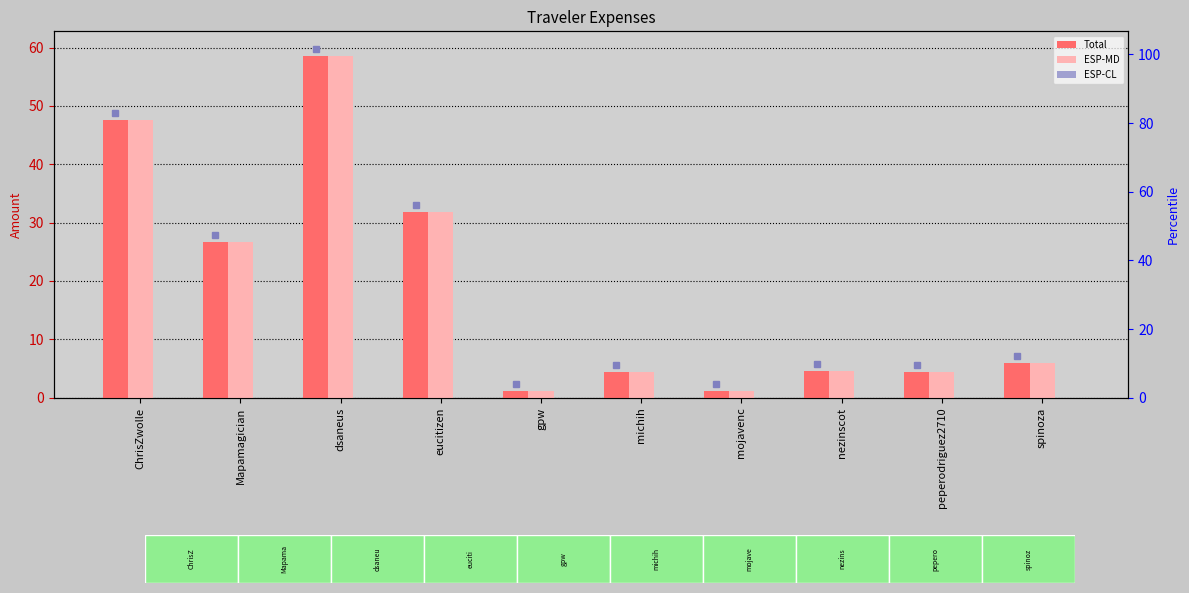

What value does the Total series have at michih?

4.5